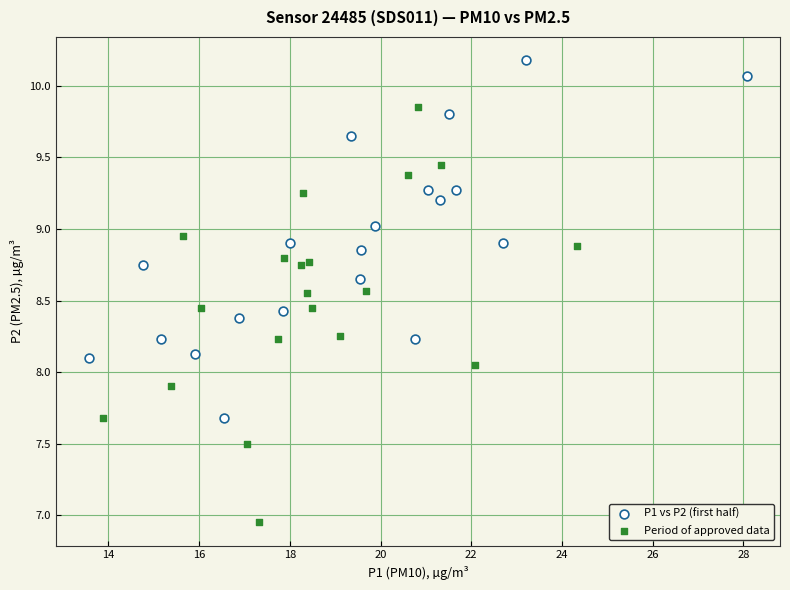

Which series reaches the minimum Y coordinate?

Period of approved data